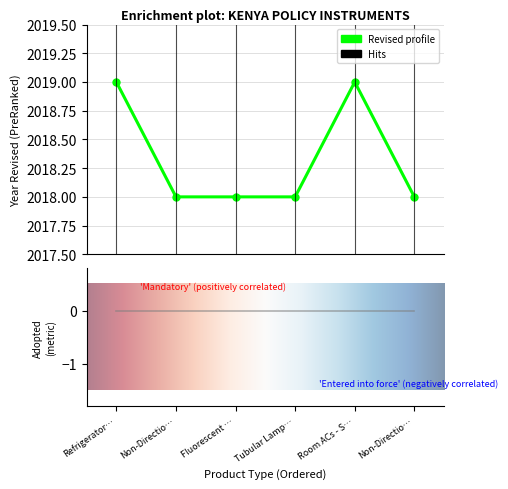

What is the minimum value shown in the chart?

2018